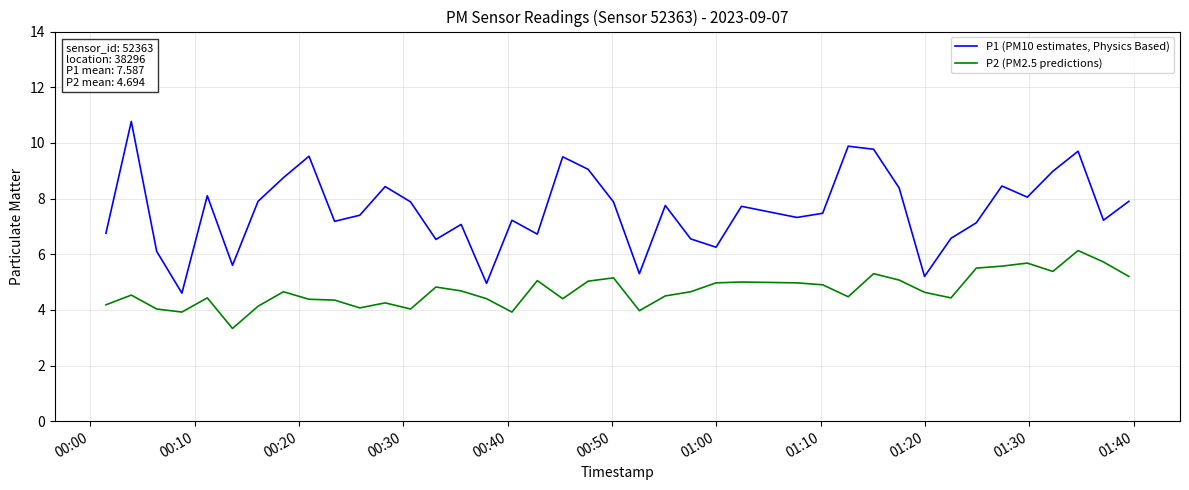

What is the difference between the second highest and minimum values in the P1 (PM10 estimates, Physics Based) series?

5.3